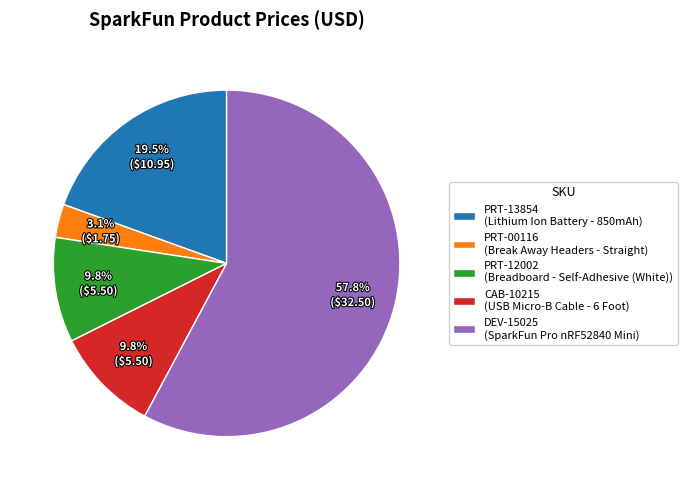

Does any single category account for the majority?

Yes